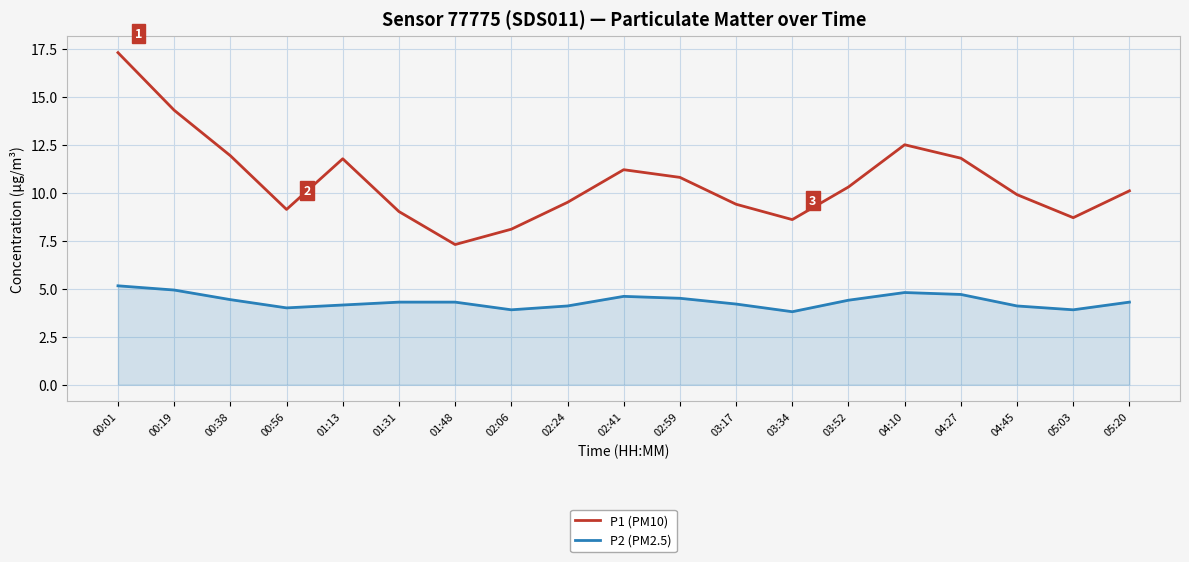

Which series has the widest spread of values?

P1 (PM10)